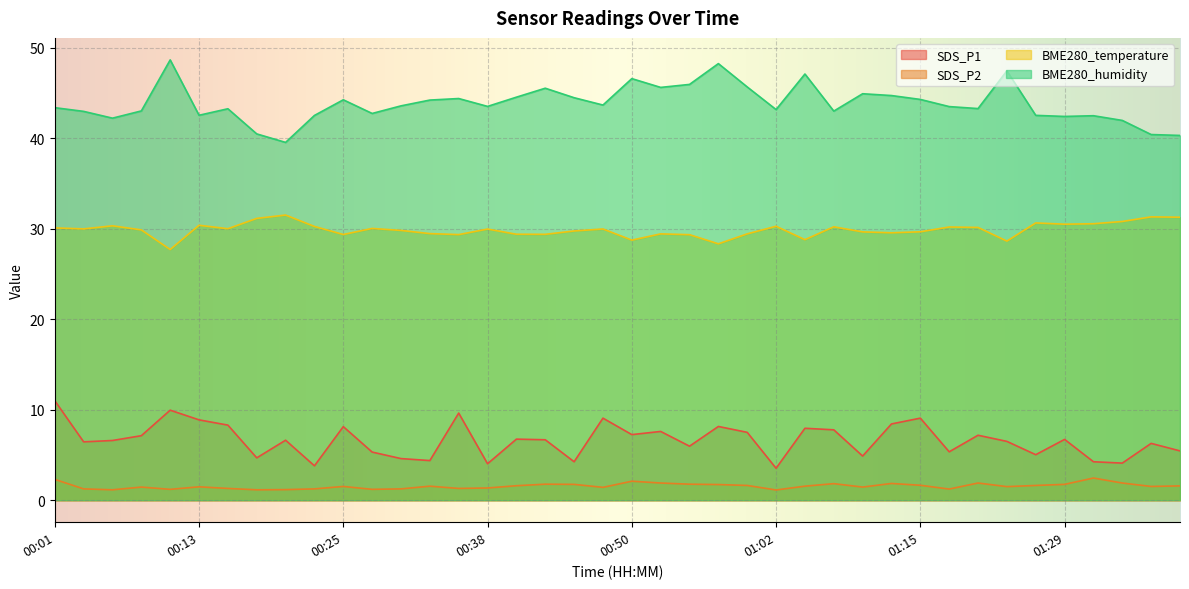

The BME280_humidity series shows 48.7 at 00:11. True or false?

True